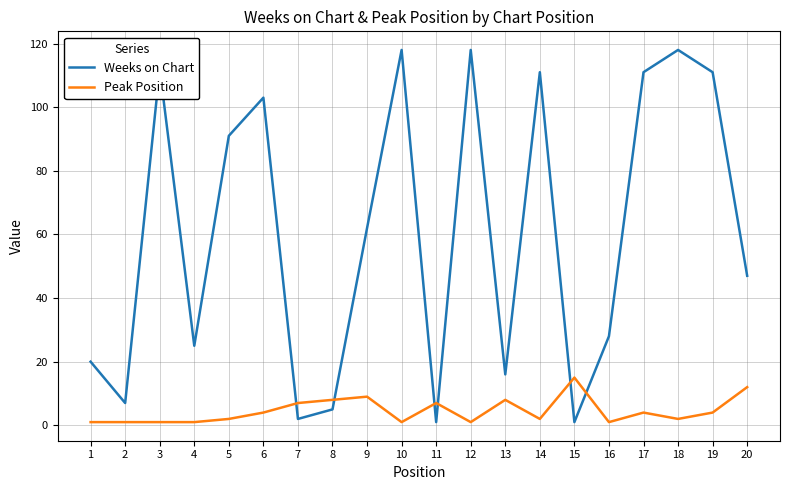

Which series ends up on top after the final intersection of Weeks on Chart and Peak Position?

Weeks on Chart